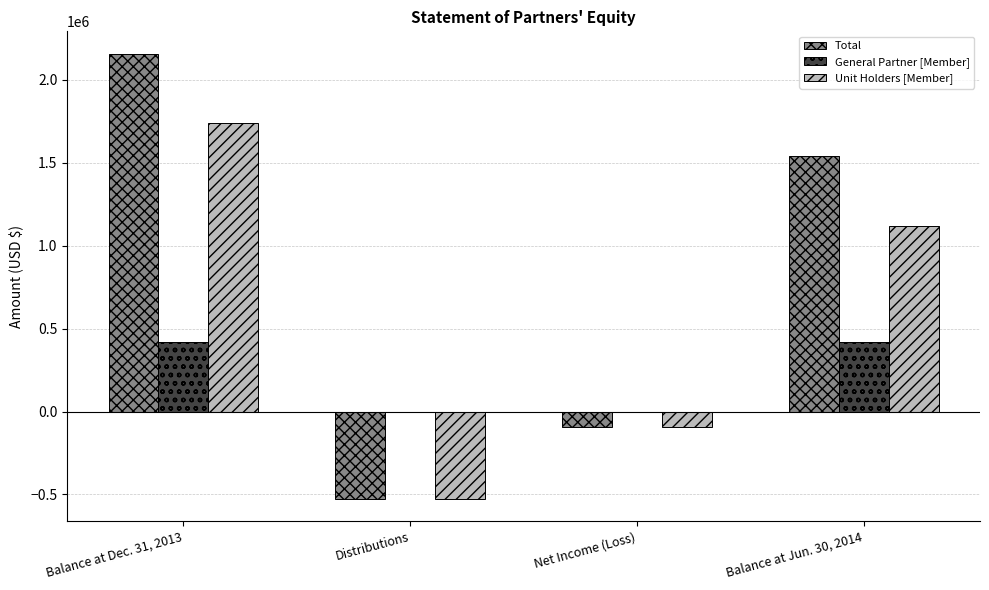

What is the greatest value displayed?

2158649